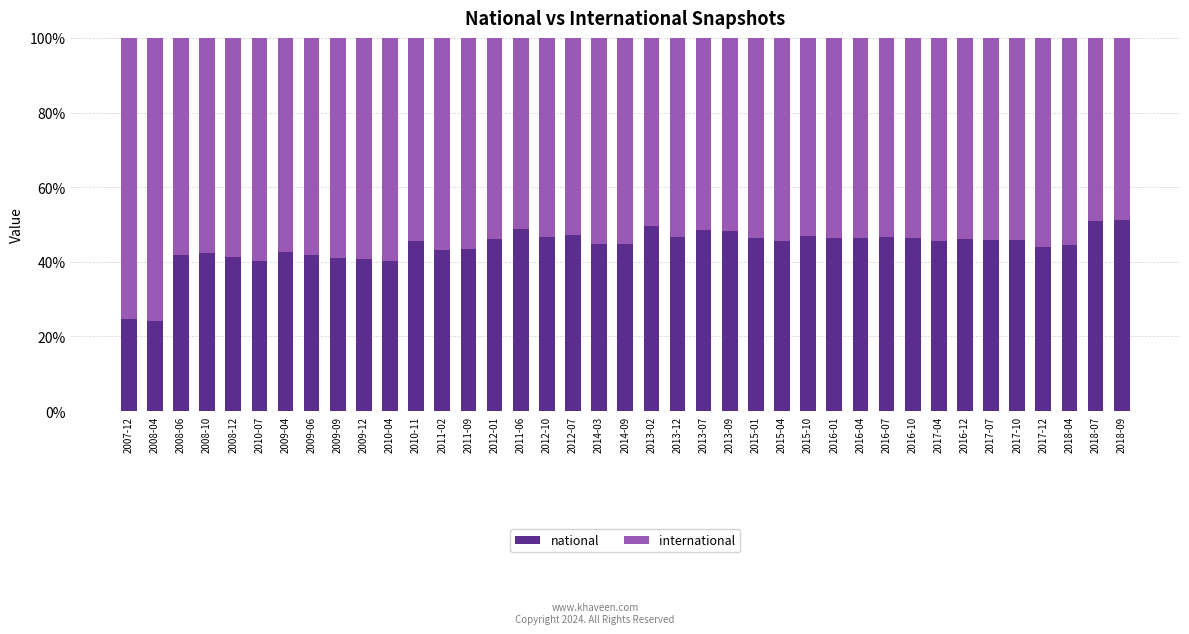

What is the difference between the maximum and minimum values in the national series?

27.1